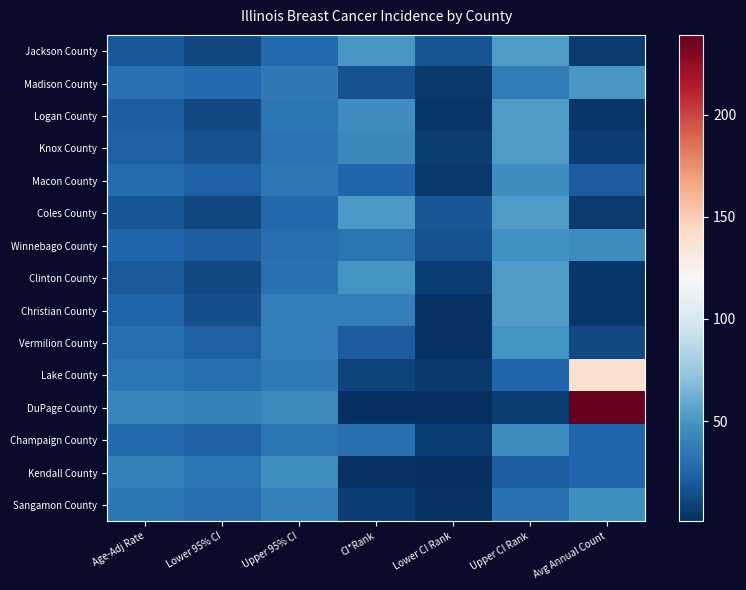

Reading left to right, what are all the values shown in this chart?

Jackson County: Age-Adj Rate=18.7	Lower 95% CI=12.1	Upper 95% CI=27.5	CI*Rank=51.0	Lower CI Rank=17.0	Upper CI Rank=53.0	Avg Annual Count=6.0
Madison County: Age-Adj Rate=31.0	Lower 95% CI=27.1	Upper 95% CI=35.3	CI*Rank=16.0	Lower CI Rank=5.0	Upper CI Rank=37.0	Avg Annual Count=51.0
Logan County: Age-Adj Rate=21.6	Lower 95% CI=12.9	Upper 95% CI=34.3	CI*Rank=46.0	Lower CI Rank=4.0	Upper CI Rank=53.0	Avg Annual Count=4.0
Knox County: Age-Adj Rate=22.9	Lower 95% CI=15.9	Upper 95% CI=32.3	CI*Rank=43.0	Lower CI Rank=7.0	Upper CI Rank=53.0	Avg Annual Count=8.0
Macon County: Age-Adj Rate=28.6	Lower 95% CI=23.1	Upper 95% CI=35.2	CI*Rank=26.0	Lower CI Rank=5.0	Upper CI Rank=46.0	Avg Annual Count=21.0
Coles County: Age-Adj Rate=18.1	Lower 95% CI=11.6	Upper 95% CI=27.0	CI*Rank=52.0	Lower CI Rank=18.0	Upper CI Rank=53.0	Avg Annual Count=6.0
Winnebago County: Age-Adj Rate=25.7	Lower 95% CI=22.3	Upper 95% CI=29.5	CI*Rank=33.0	Lower CI Rank=16.0	Upper CI Rank=48.0	Avg Annual Count=45.0
Clinton County: Age-Adj Rate=20.3	Lower 95% CI=12.4	Upper 95% CI=31.6	CI*Rank=49.0	Lower CI Rank=8.0	Upper CI Rank=53.0	Avg Annual Count=4.0
Christian County: Age-Adj Rate=24.3	Lower 95% CI=14.6	Upper 95% CI=38.0	CI*Rank=38.0	Lower CI Rank=2.0	Upper CI Rank=53.0	Avg Annual Count=4.0
Vermilion County: Age-Adj Rate=29.8	Lower 95% CI=22.4	Upper 95% CI=38.7	CI*Rank=21.0	Lower CI Rank=2.0	Upper CI Rank=49.0	Avg Annual Count=13.0
Lake County: Age-Adj Rate=33.2	Lower 95% CI=30.7	Upper 95% CI=35.8	CI*Rank=10.0	Lower CI Rank=5.0	Upper CI Rank=25.0	Avg Annual Count=139.0
DuPage County: Age-Adj Rate=41.8	Lower 95% CI=39.4	Upper 95% CI=44.4	CI*Rank=1.0	Lower CI Rank=1.0	Upper CI Rank=7.0	Avg Annual Count=239.0
Champaign County: Age-Adj Rate=27.4	Lower 95% CI=22.8	Upper 95% CI=32.7	CI*Rank=30.0	Lower CI Rank=8.0	Upper CI Rank=46.0	Avg Annual Count=26.0
Kendall County: Age-Adj Rate=39.6	Lower 95% CI=33.0	Upper 95% CI=47.2	CI*Rank=2.0	Lower CI Rank=1.0	Upper CI Rank=22.0	Avg Annual Count=26.0
Sangamon County: Age-Adj Rate=34.3	Lower 95% CI=29.8	Upper 95% CI=39.3	CI*Rank=8.0	Lower CI Rank=2.0	Upper CI Rank=31.0	Avg Annual Count=47.0